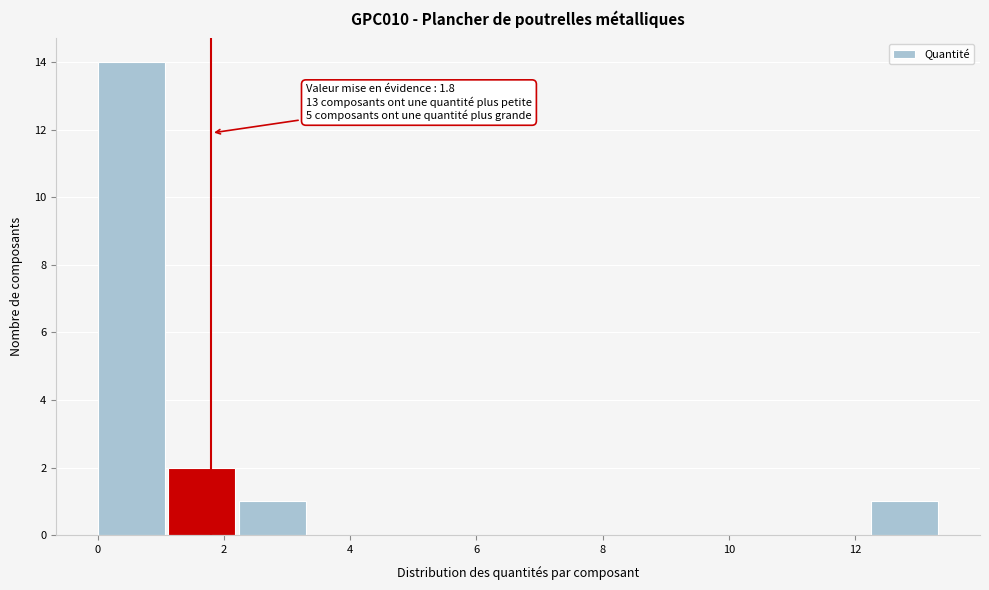

Over which range of the x-axis is the bar tallest?

0.0 to 1.2